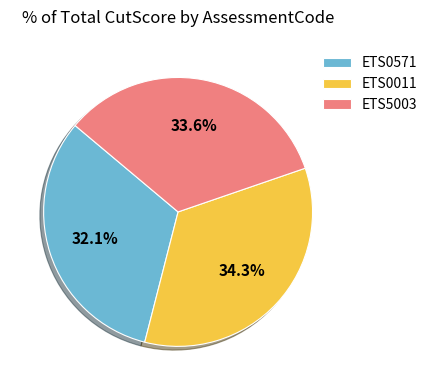

What is the largest slice in the pie chart?

ETS0011